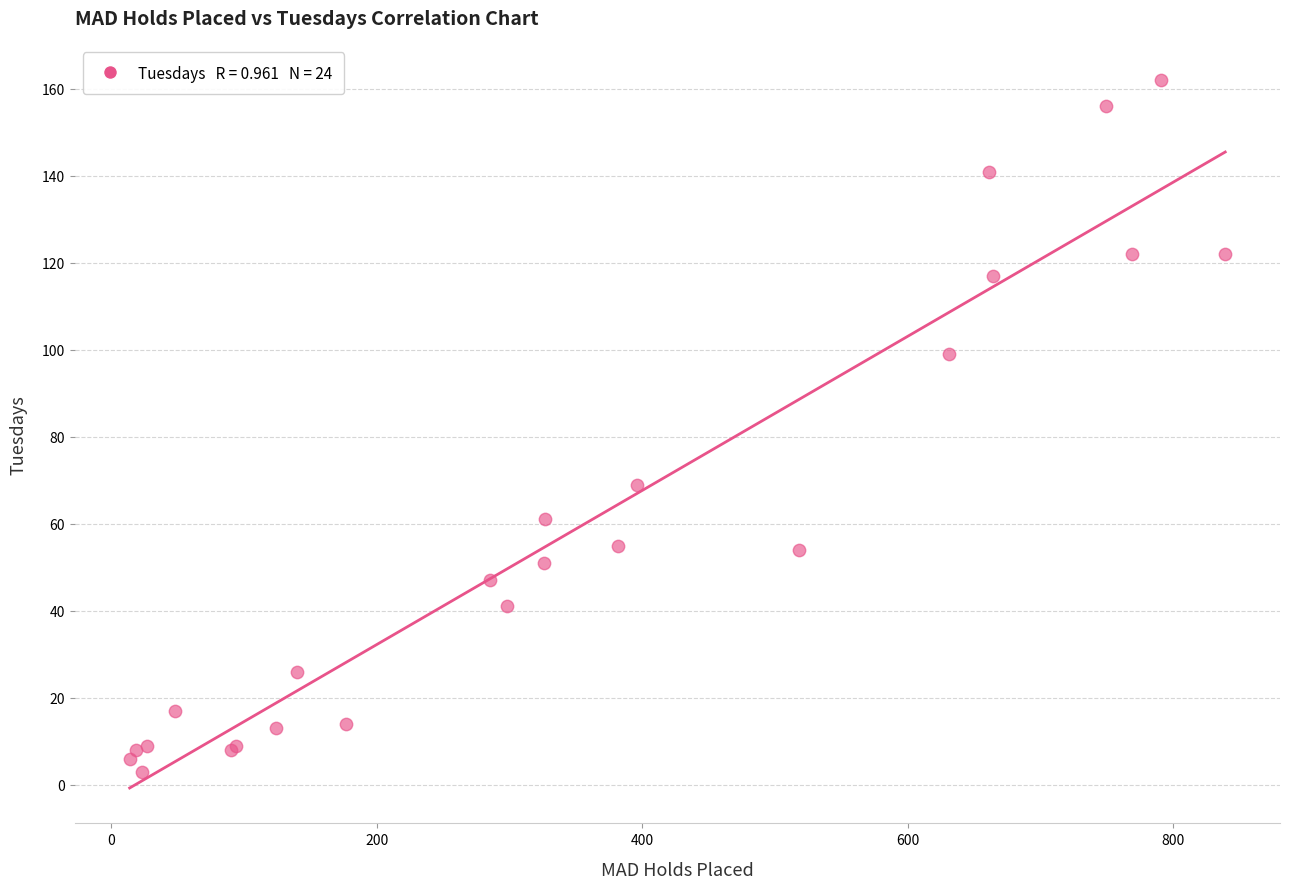

What Y value in the scatter plot is closest to 82?

69